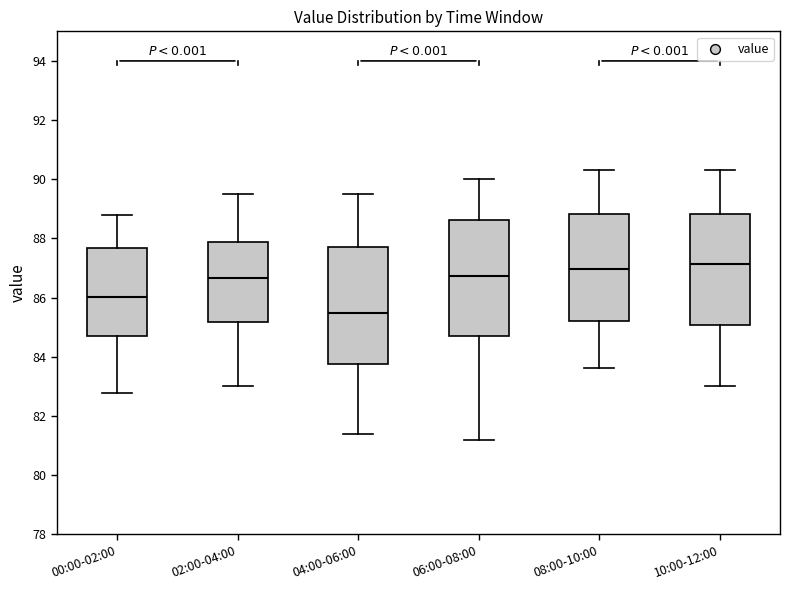

Where does the upper whisker of the box for 02:00-04:00 end on the y-axis? The values are not printed on the chart, so give them approximately, as read against the axis.

89.6